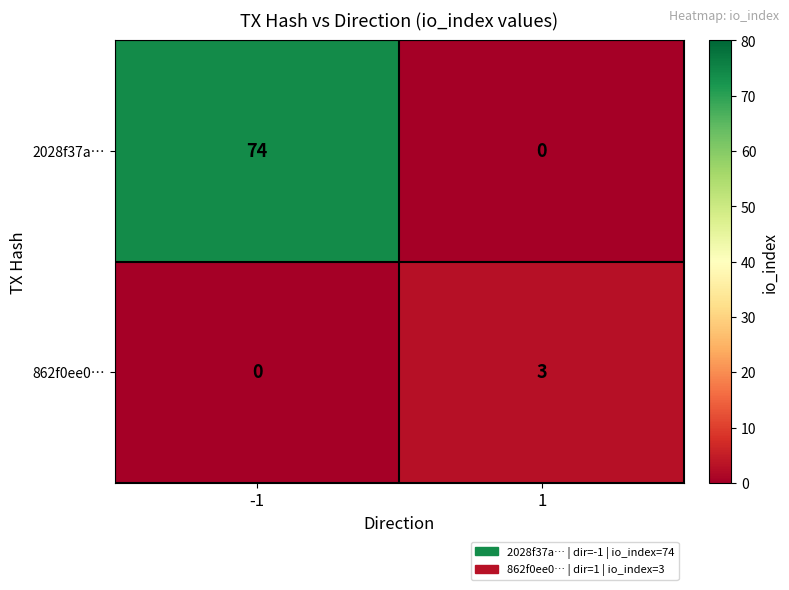

Reading right to left, transcribe all the data shown in this chart.

2028f37a…: 0	74
862f0ee0…: 3	0